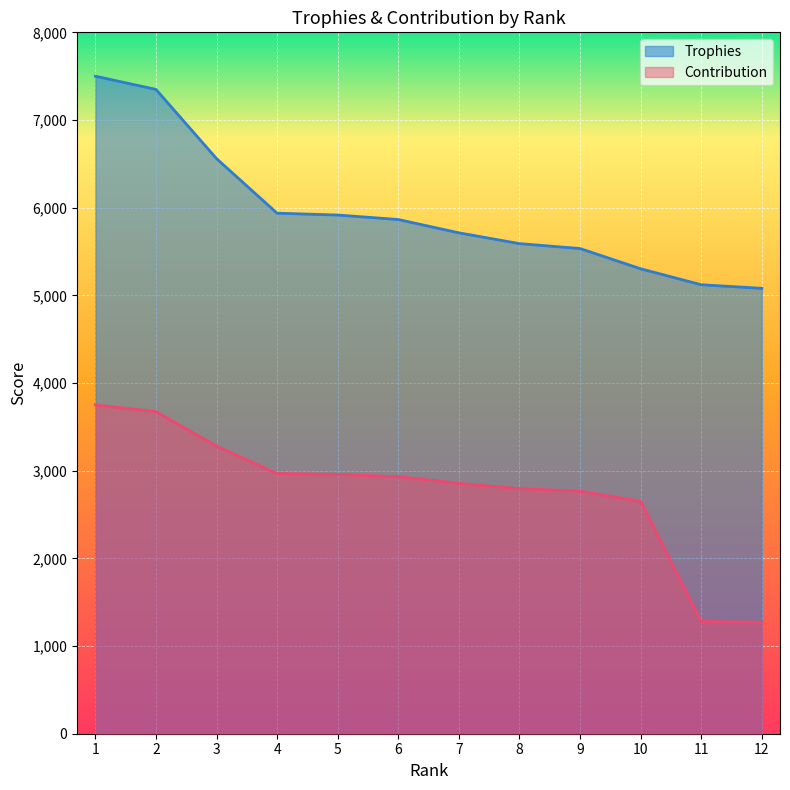

How many categories are shown in the chart?

12